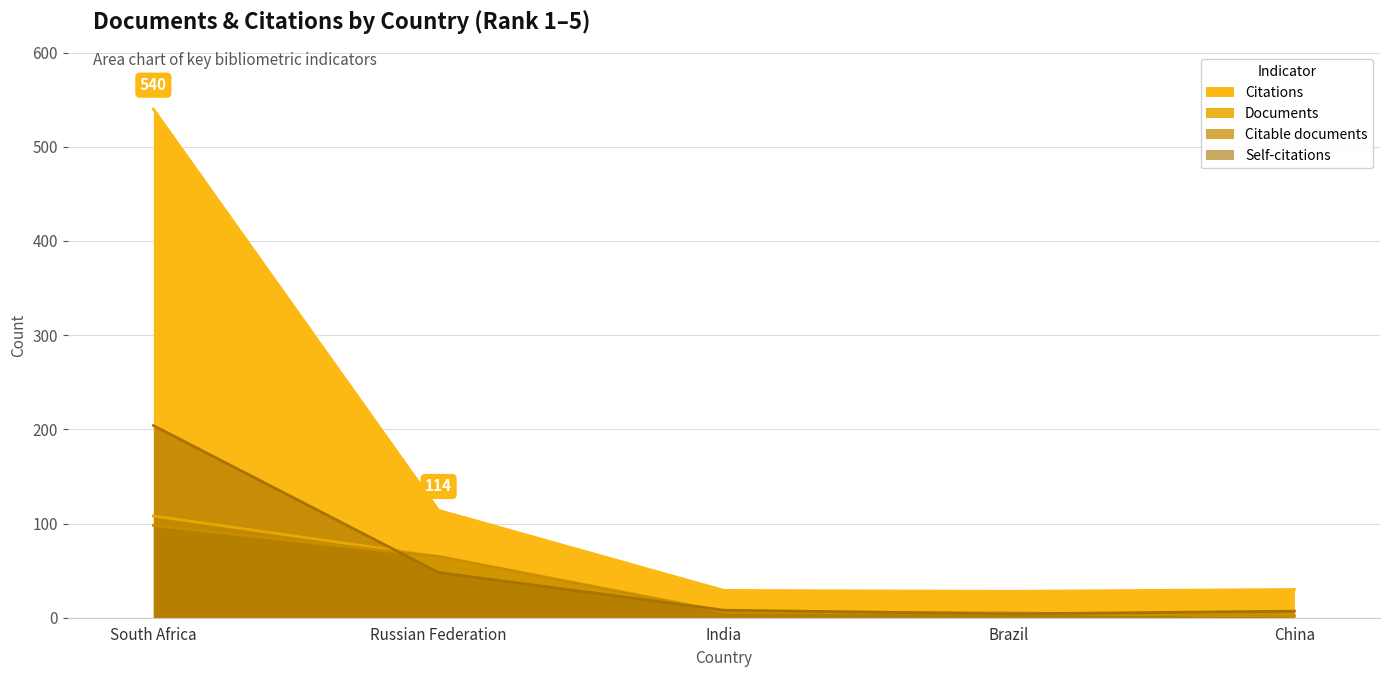

What is the label of the 1st point from the right?

China